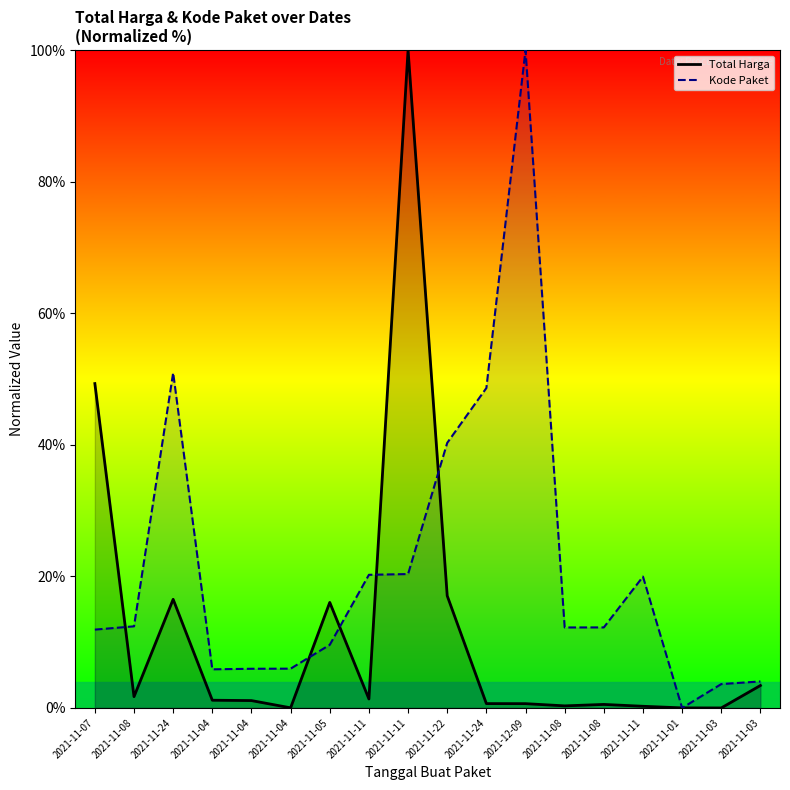

What value does the Kode Paket series have at 2021-11-22?

40.3